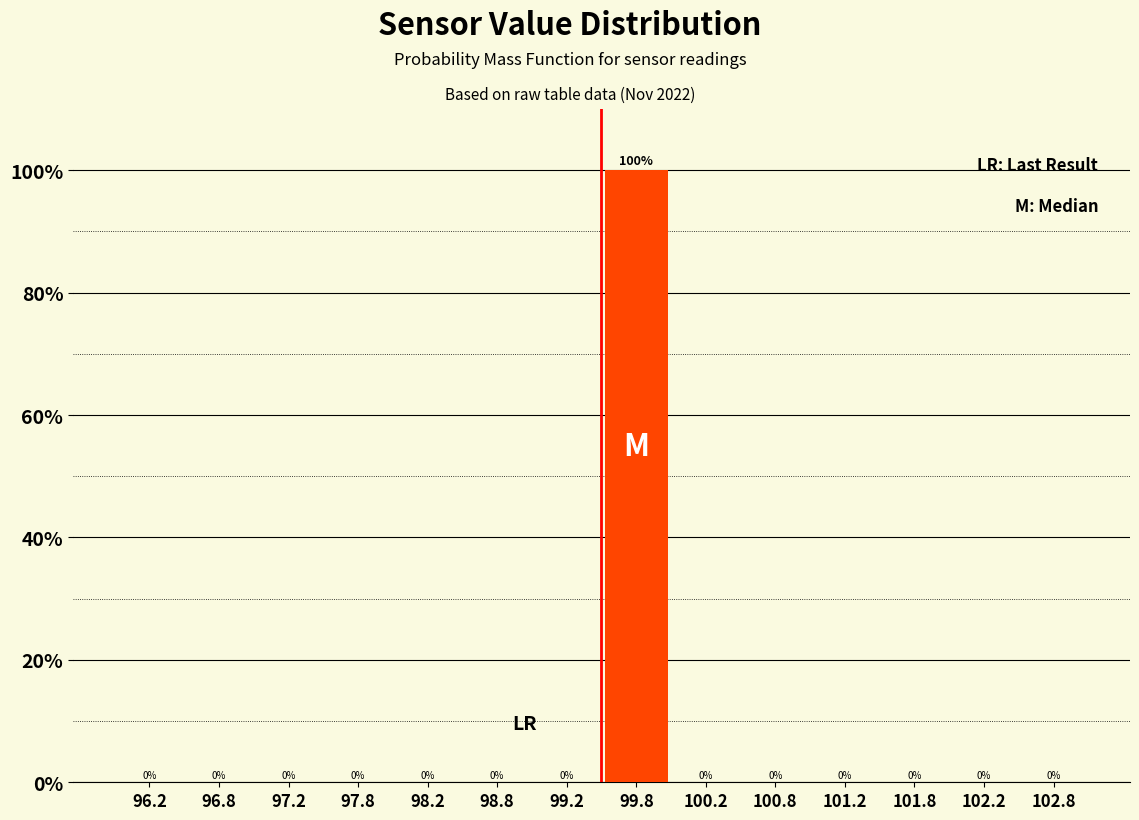

How tall is the bar that spans 99.5 to 100.0 on the x-axis?

100